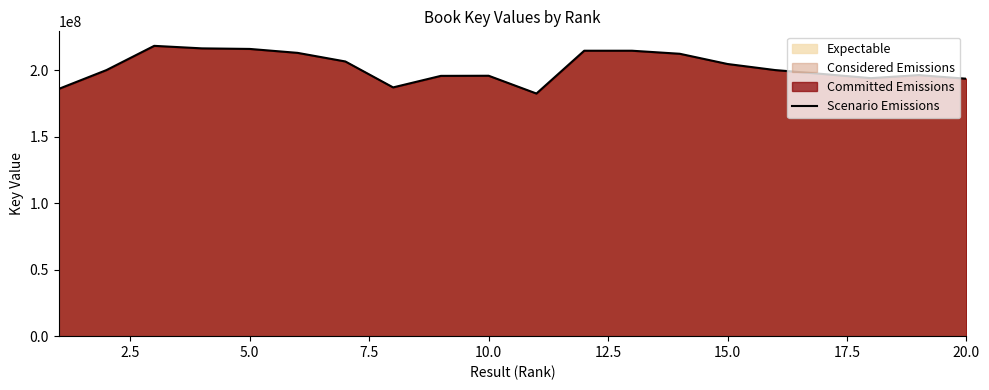

The value at 15.0 is 85535313. True or false?

False